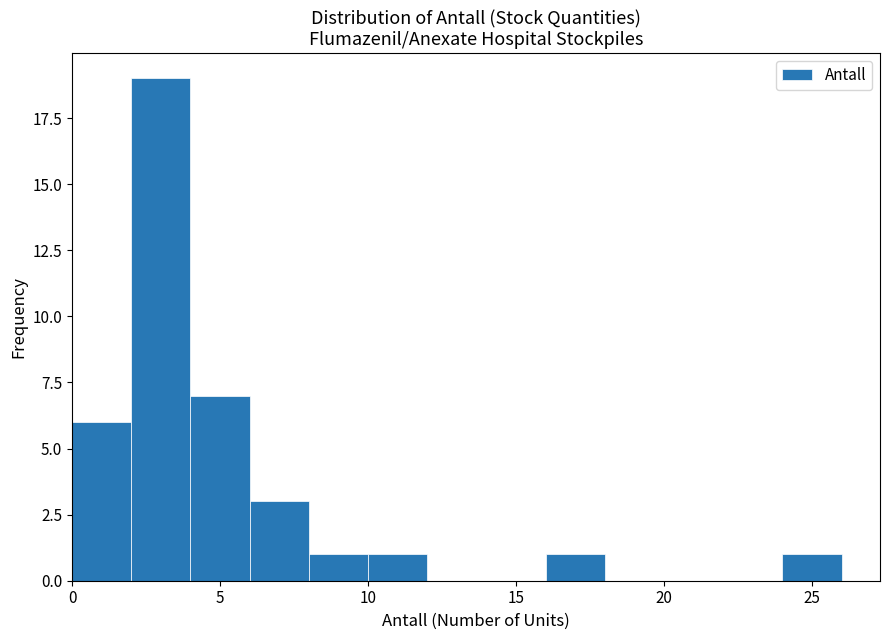

Reading left to right, transcribe this chart: for each bar, give the range it covers on the x-axis and its height. The values are not printed on the chart, so give them approximately, as read against the axis.

0 to 2: 6
2 to 4: 19
4 to 6: 7
6 to 8: 3
8 to 10: 1
10 to 12: 1
12 to 14: 0
14 to 16: 0
16 to 18: 1
18 to 20: 0
20 to 22: 0
22 to 24: 0
24 to 26: 1